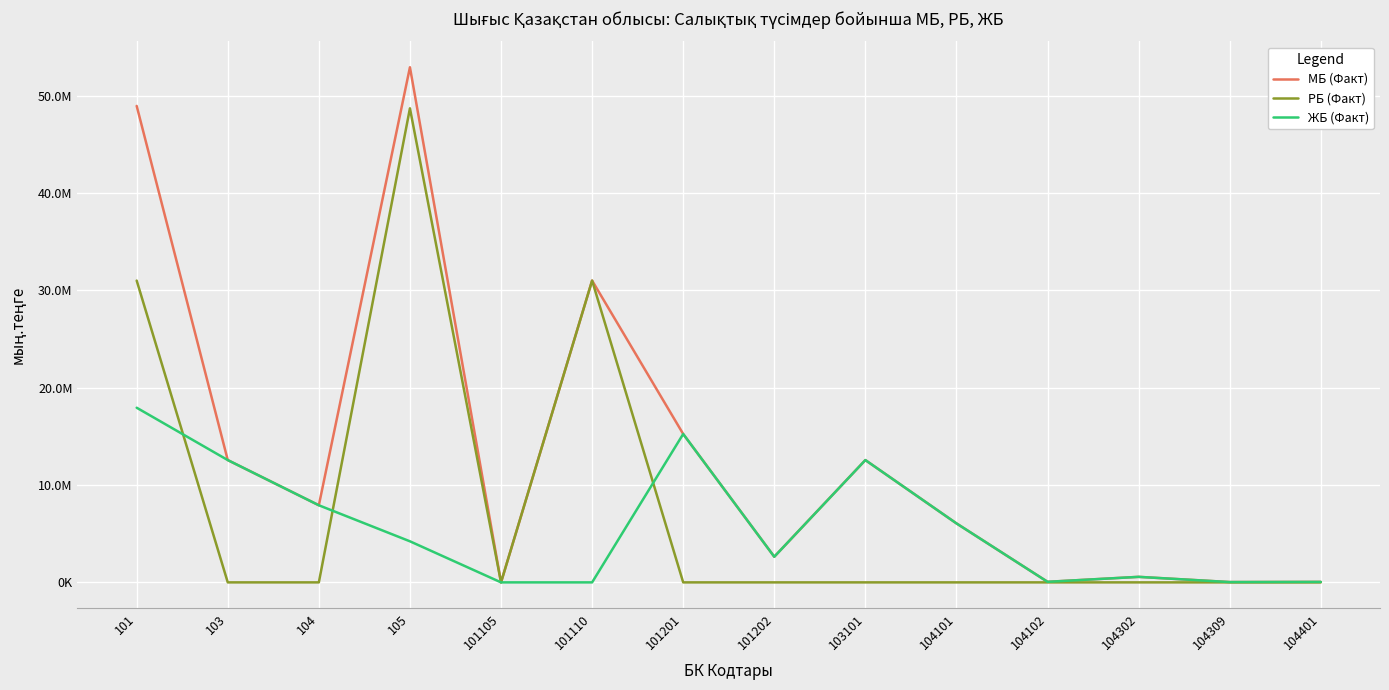

What is the sum of the ЖБ (Факт) values at 105 and 104309?

4254048